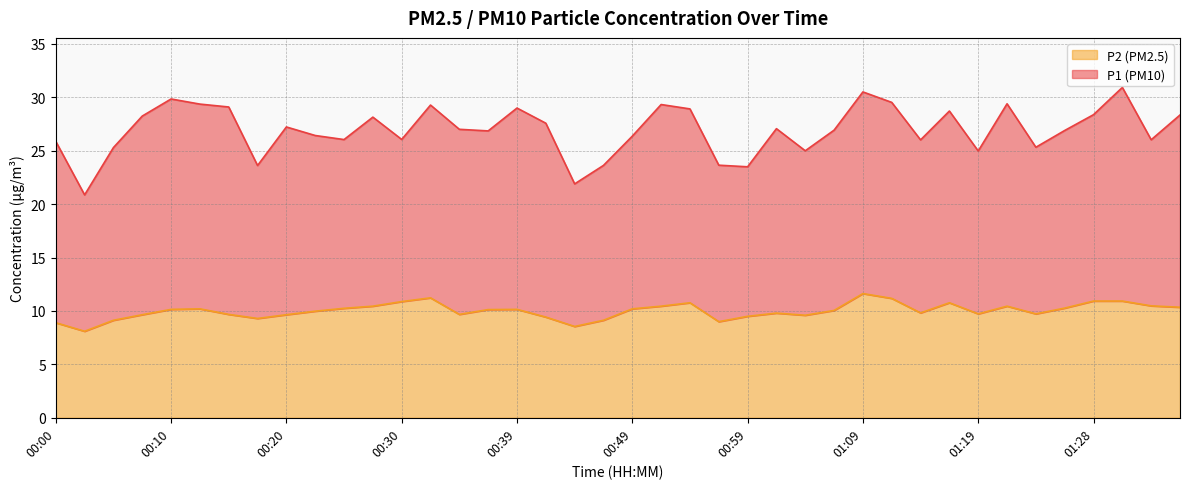

List the labels in order of value, largest first.

01:09, 00:32, 01:11, 01:28, 01:31, 00:30, 00:54, 01:16, 01:33, 00:27, 00:52, 01:21, 01:36, 01:26, 00:25, 00:12, 00:49, 00:10, 00:39, 00:37, 01:06, 00:22, 01:14, 01:01, 01:19, 01:23, 00:15, 00:34, 00:08, 00:20, 01:04, 00:59, 00:42, 00:17, 00:05, 00:47, 00:57, 00:00, 00:44, 00:03